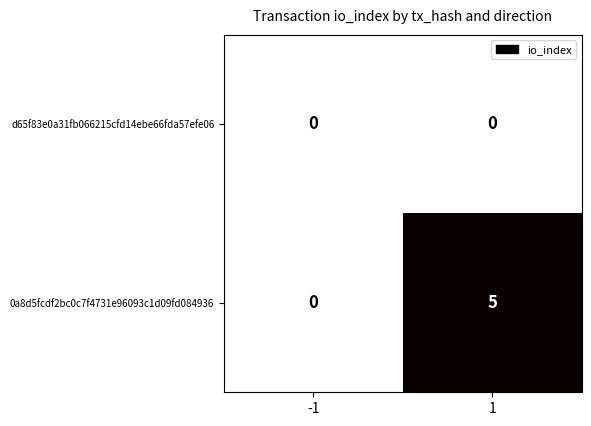

Which series changed the most between -1 and 1?

0a8d5fcdf2bc0c7f4731e96093c1d09fd084936